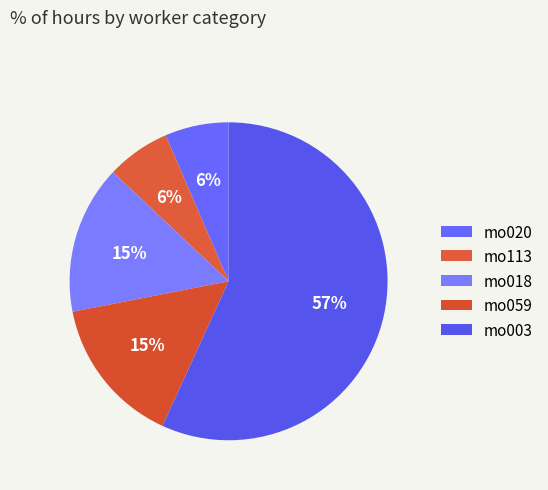

Does mo003 represent more than half of the total?

Yes